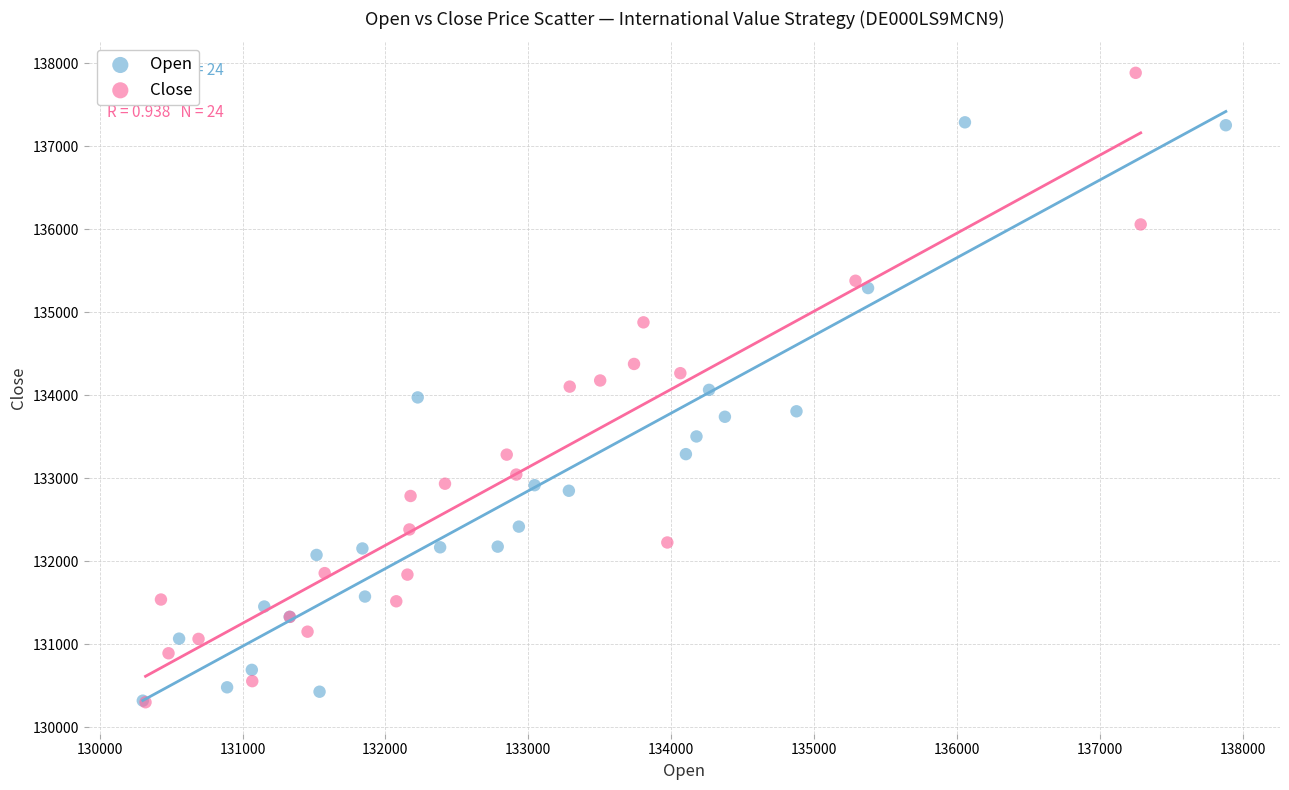

Which series contains the highest Y value?

Close